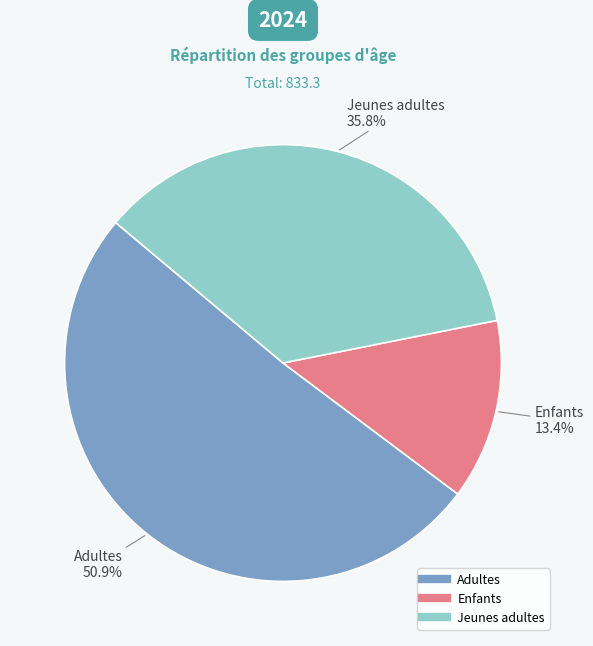

Count the number of slices in the pie.

3